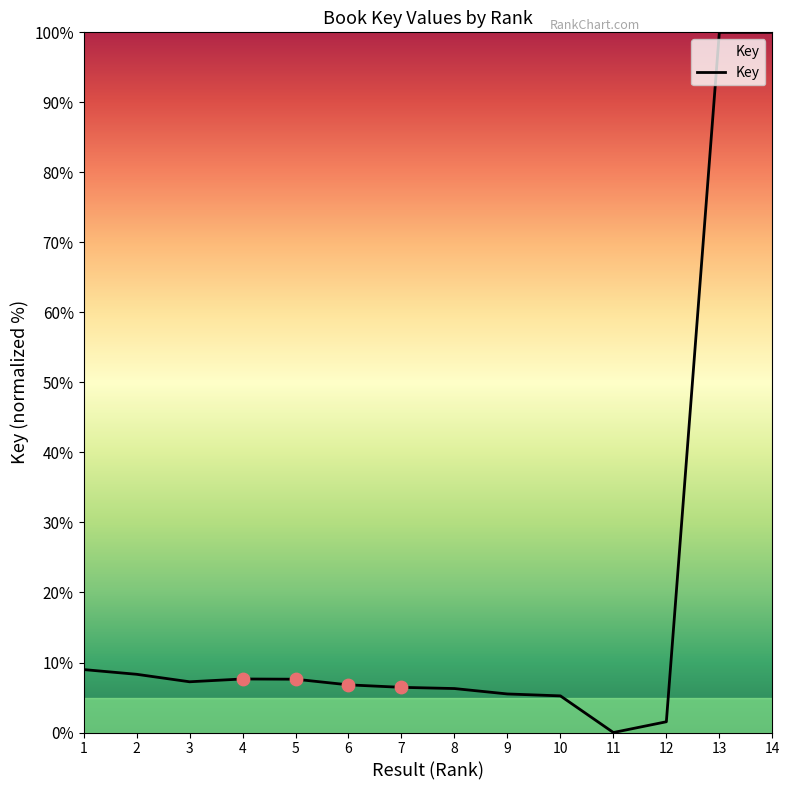

What is the change in value from 3 to 13?

+92.8